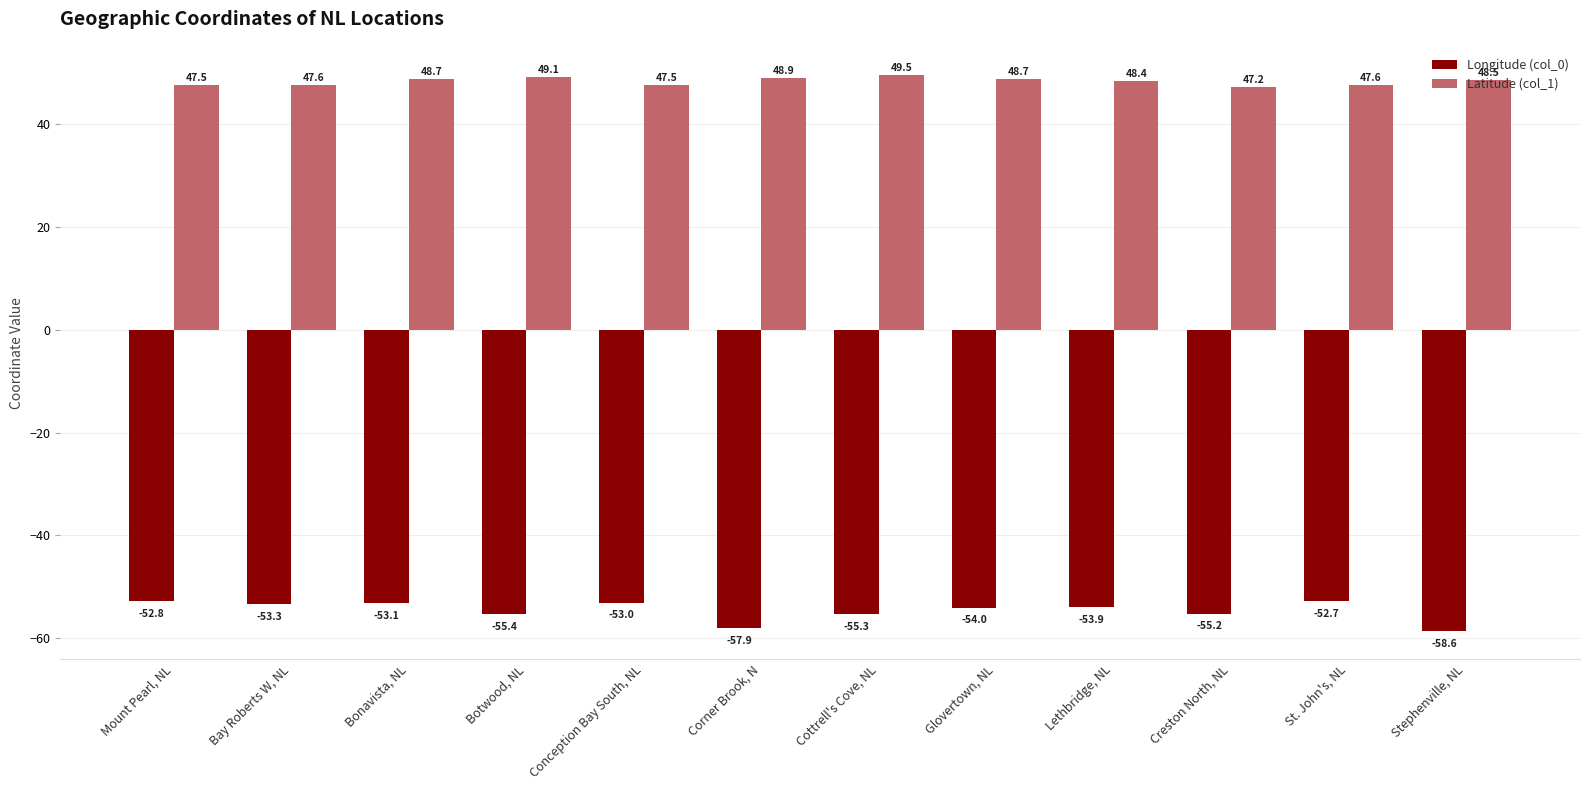

Does the chart contain any negative values?

Yes